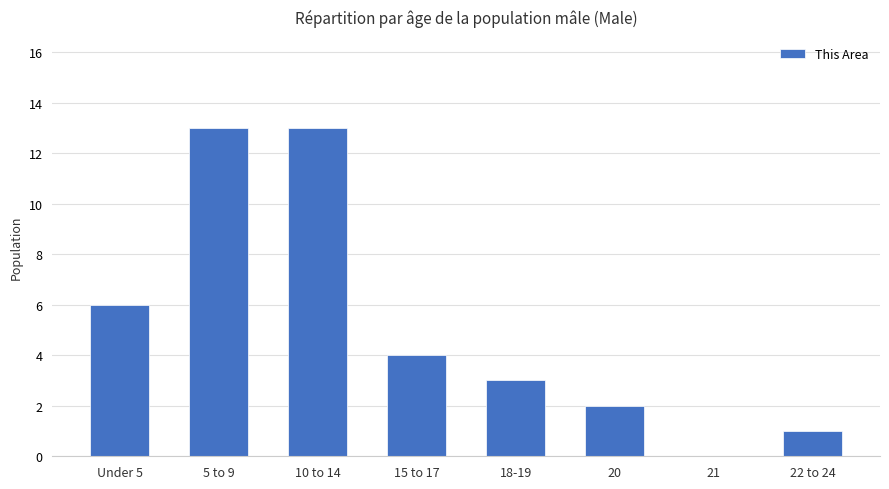

Reading left to right, transcribe all the data shown in this chart.

Under 5=6	5 to 9=13	10 to 14=13	15 to 17=4	18-19=3	20=2	21=0	22 to 24=1